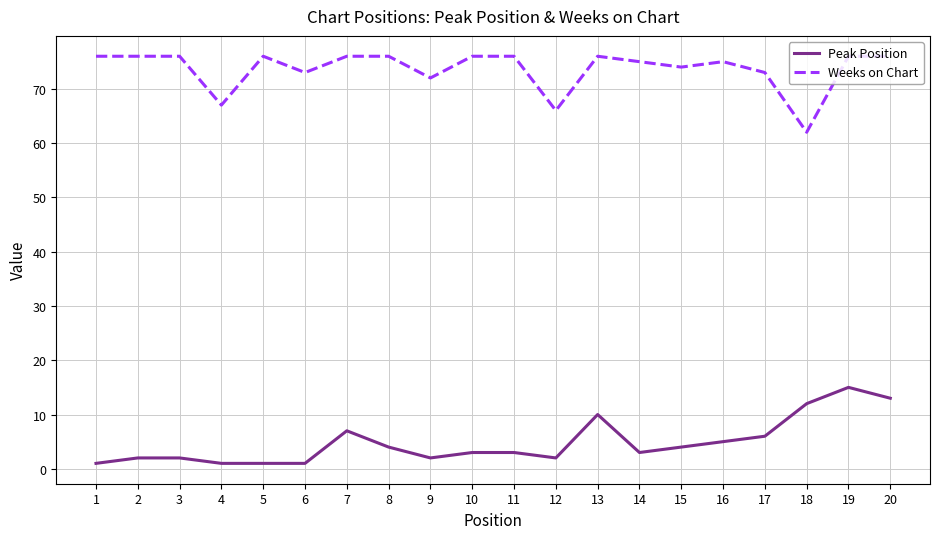

At which category is the sum across all series the highest?

19